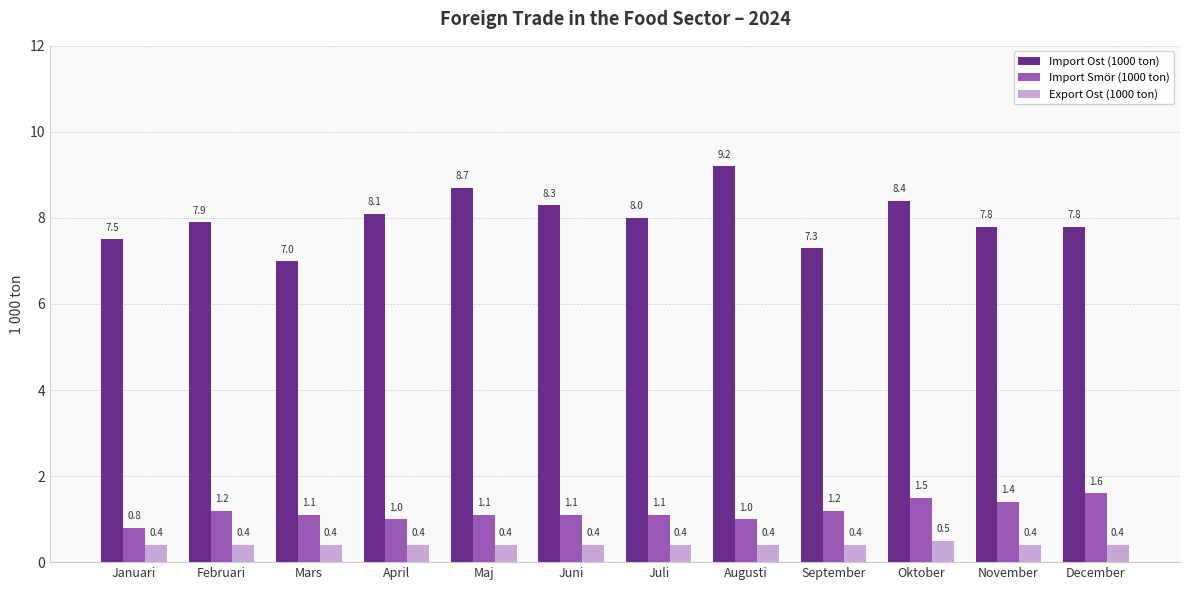

Which label corresponds to the largest value in the chart?

Augusti